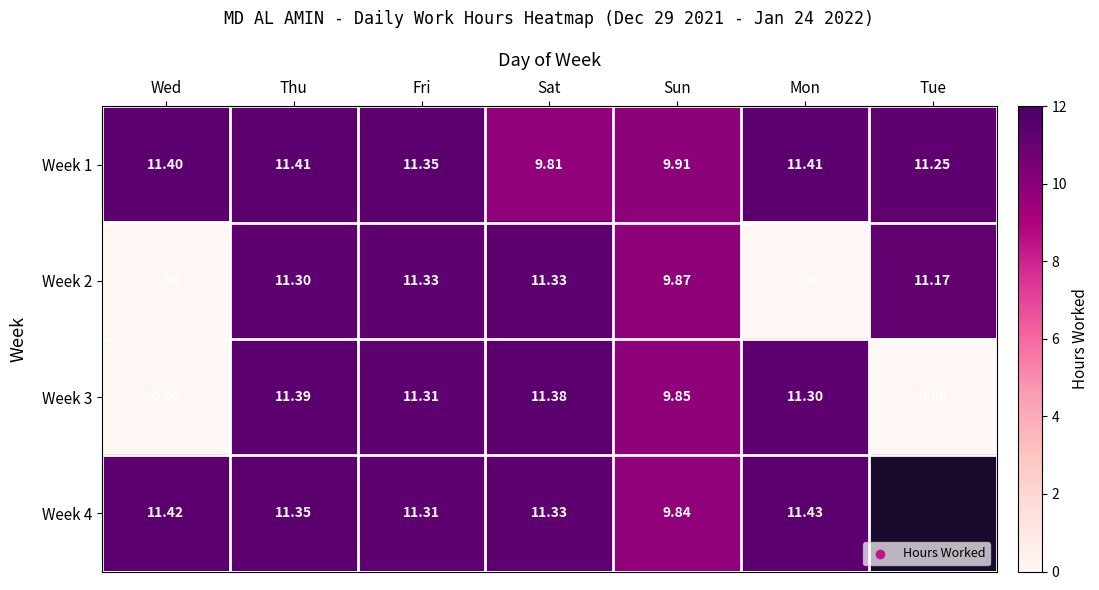

How many data points in Week 1 are above 11?

5